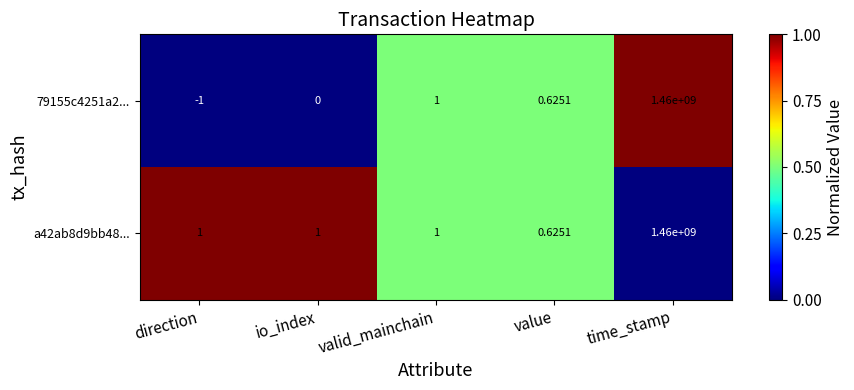

At which label is 79155c4251a2... closest to 729999999?

valid_mainchain